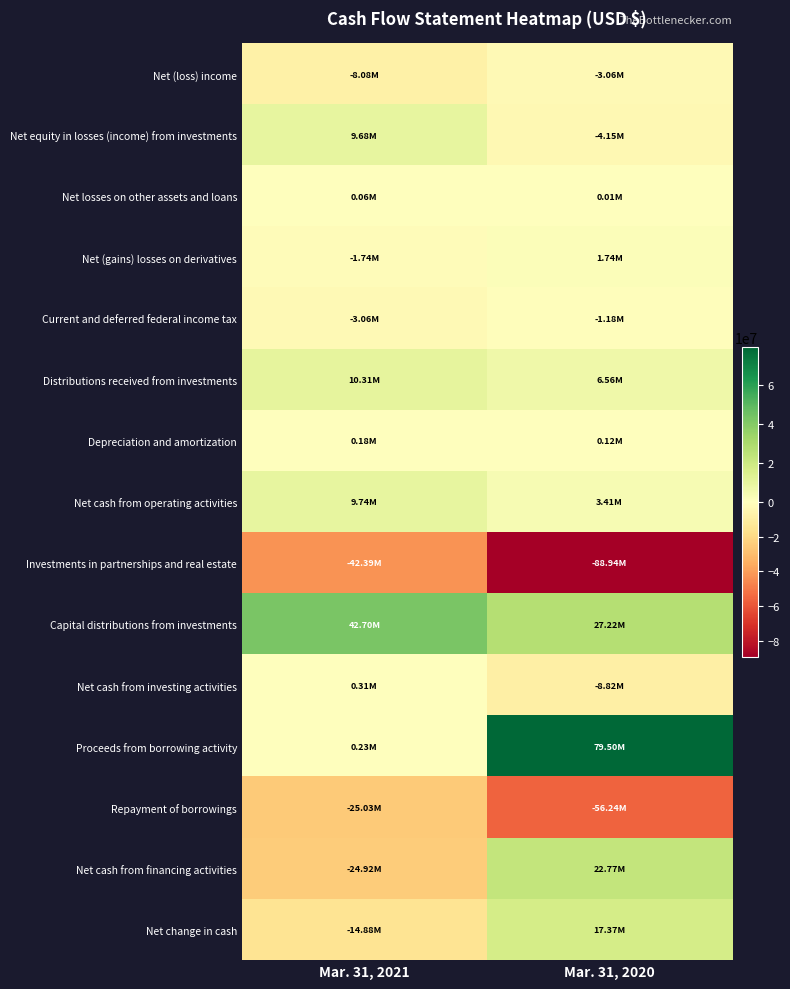

Which series changed the most between Mar. 31, 2021 and Mar. 31, 2020?

Proceeds from borrowing activity